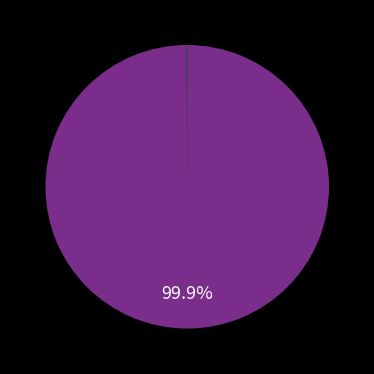

Does any single category account for the majority?

Yes